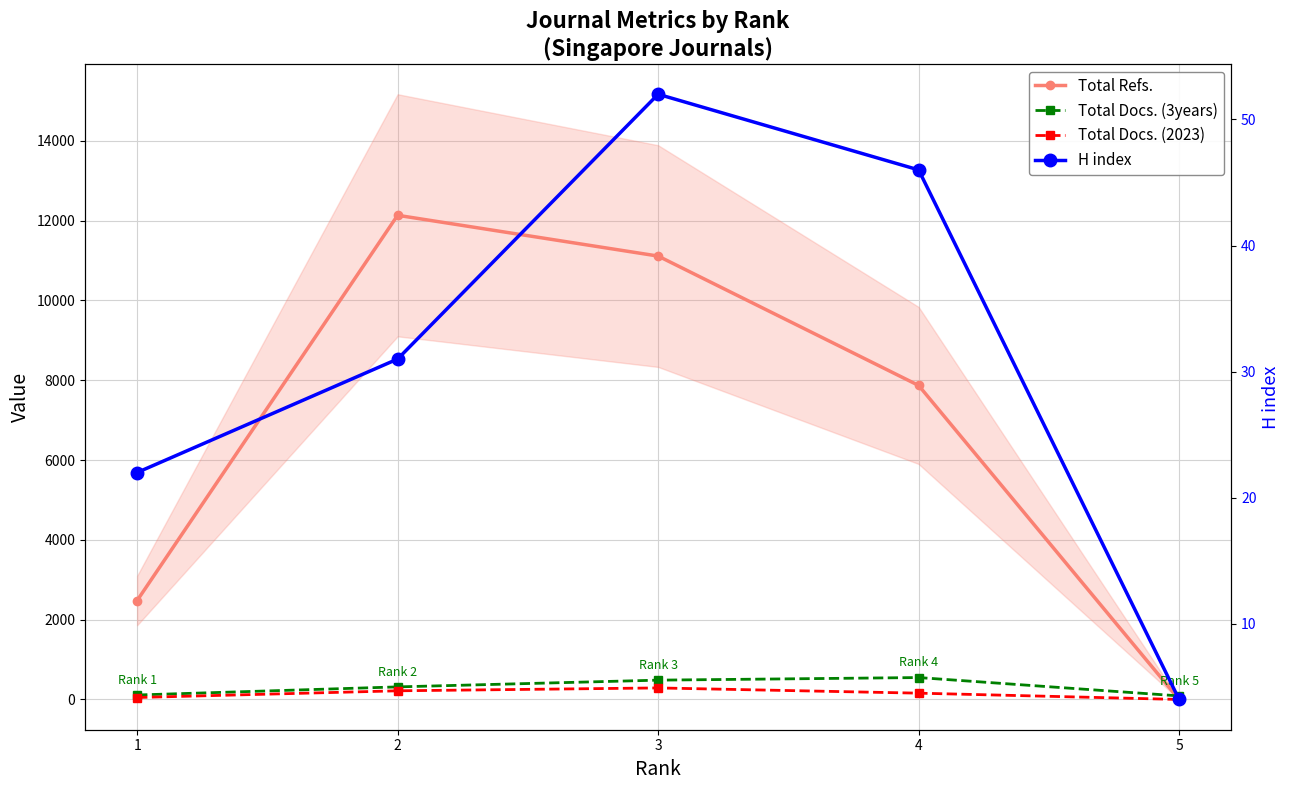

List the series in order of their peak value, highest first.

Total Refs., Total Docs. (3years), Total Docs. (2023), H index